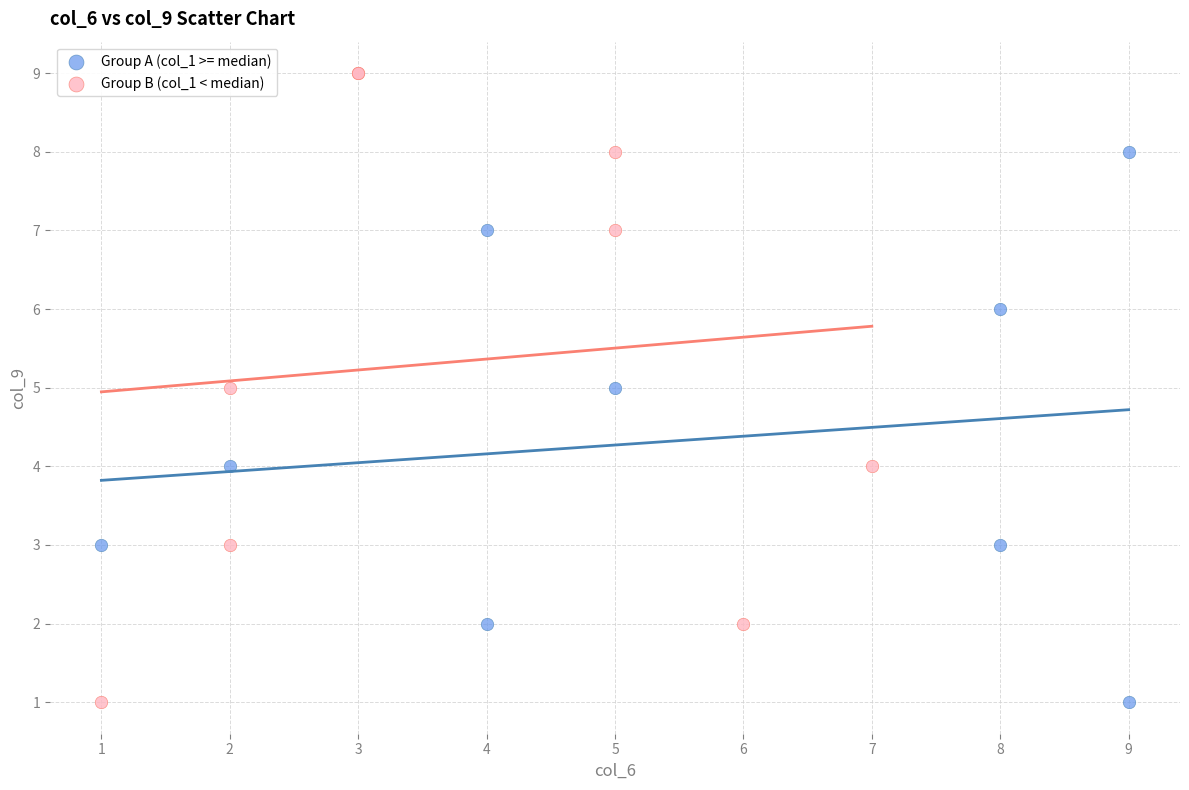

What are all the series names shown in the legend?

Group A (col_1 >= median), Group B (col_1 < median)